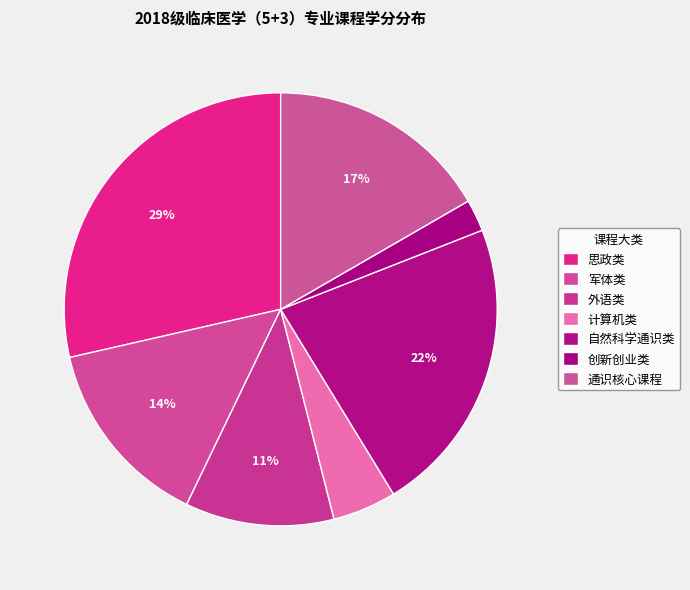

What is the ratio of the value at 创新创业类 to the value at 外语类?

0.2